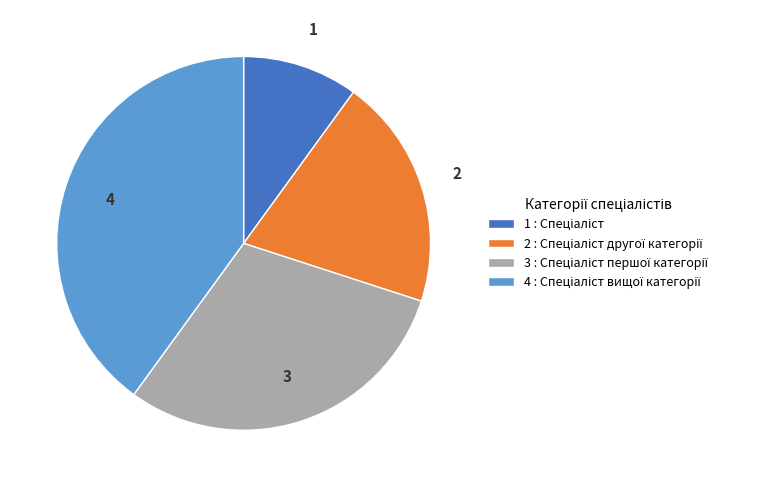

Does any single category account for the majority?

No